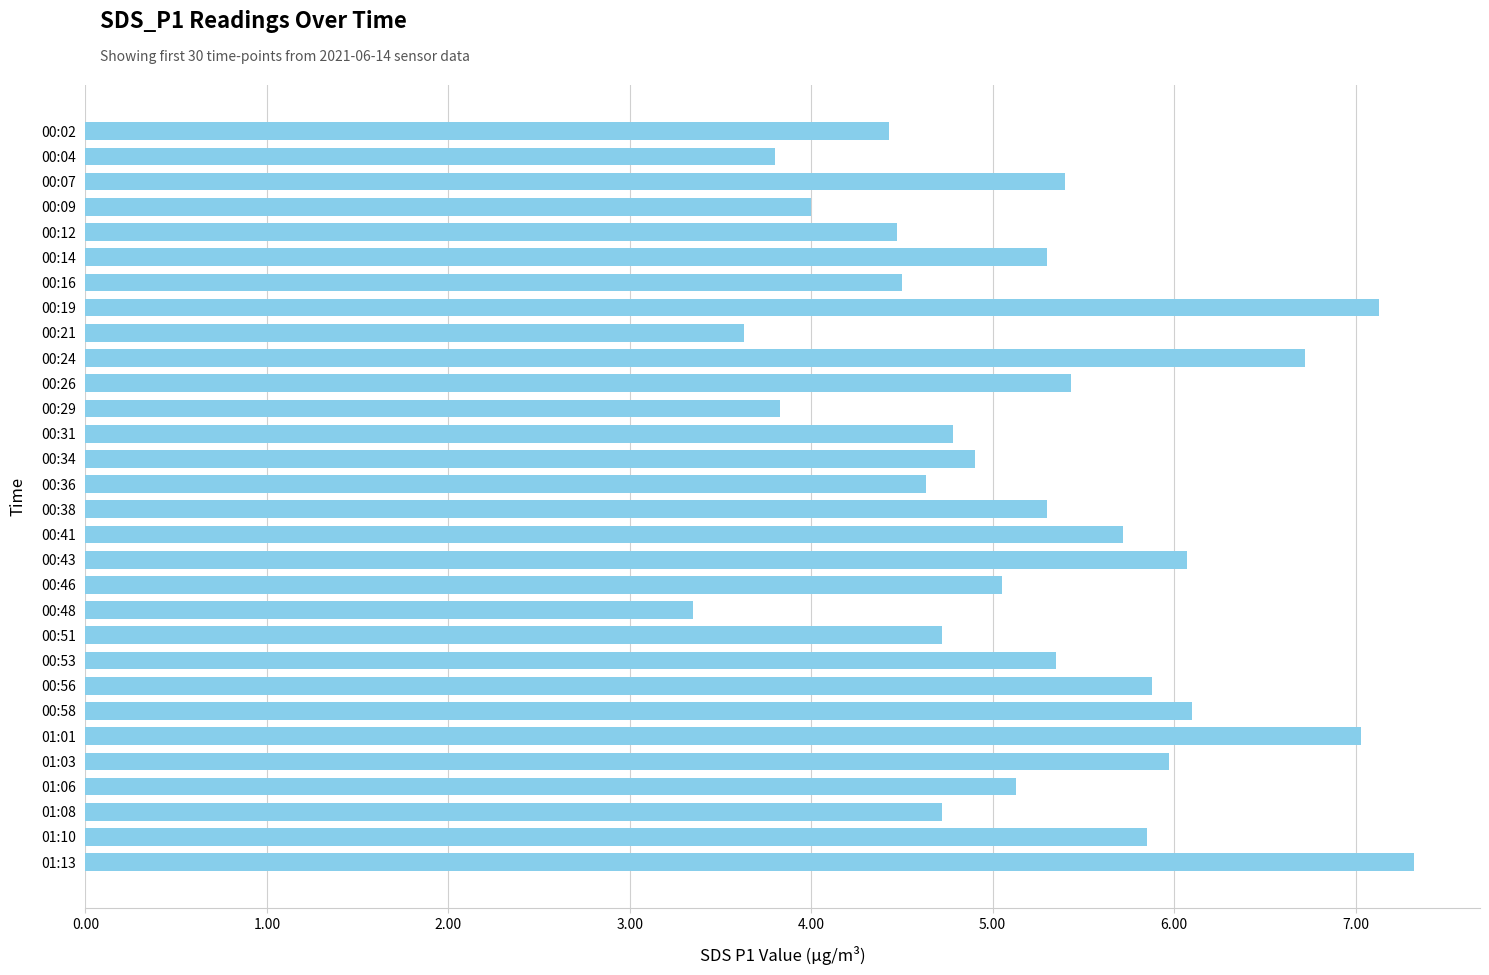

Which has a higher value, 00:46 or 00:38?

00:38